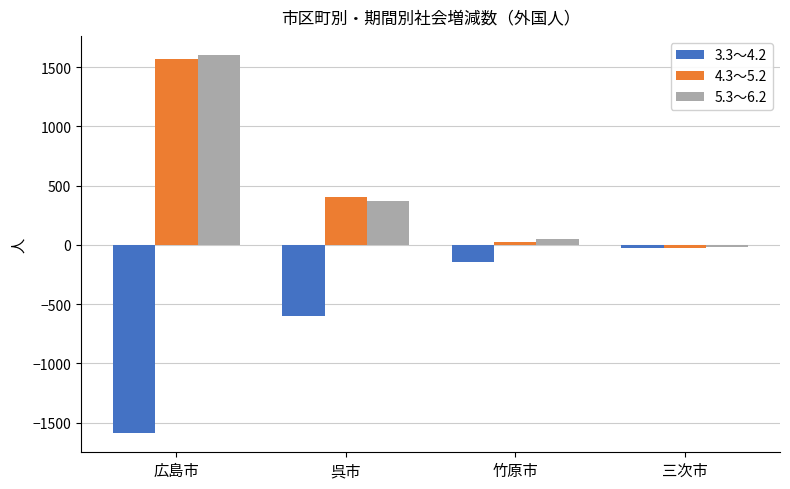

Count the number of data series in this chart.

3